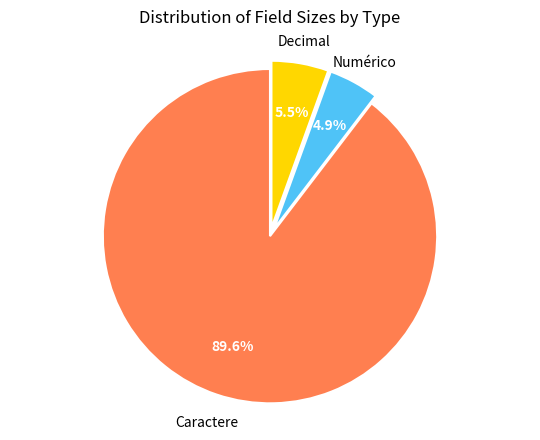

Is there a majority slice in this chart?

Yes